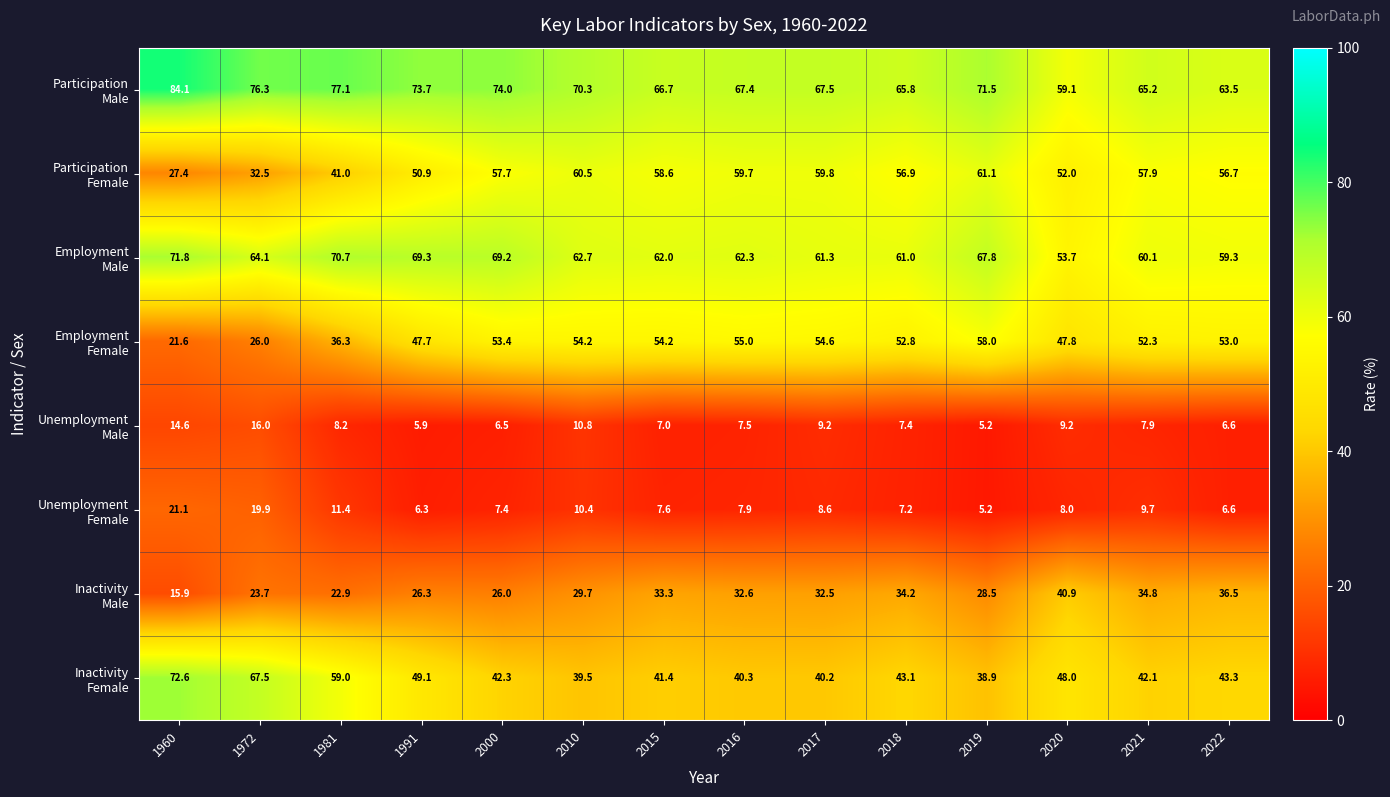

What is the spread (max minus min) of values at 2010?

59.9